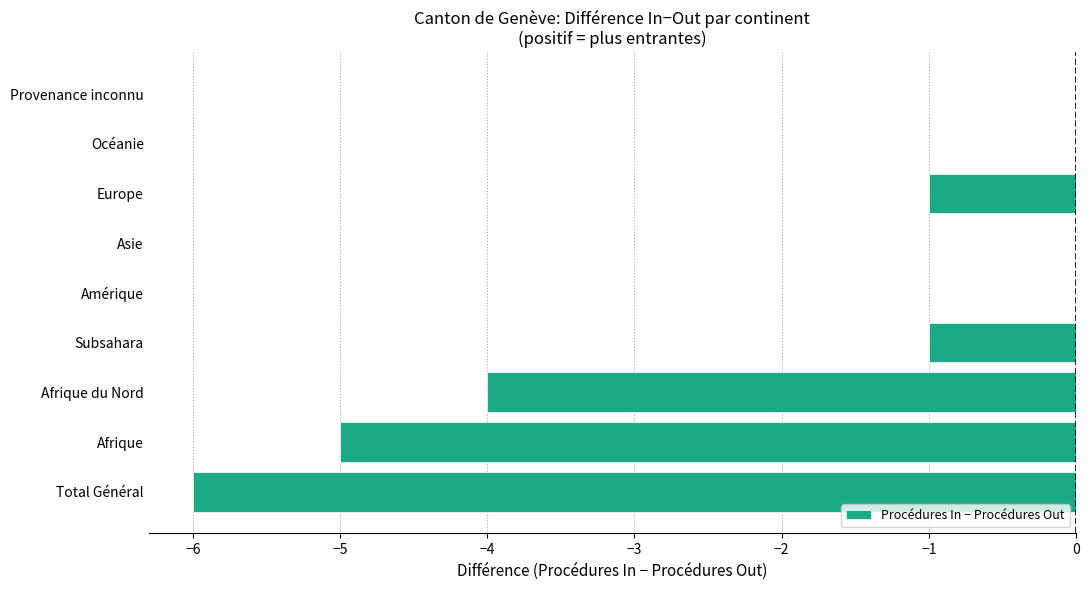

What is the average value?

-2